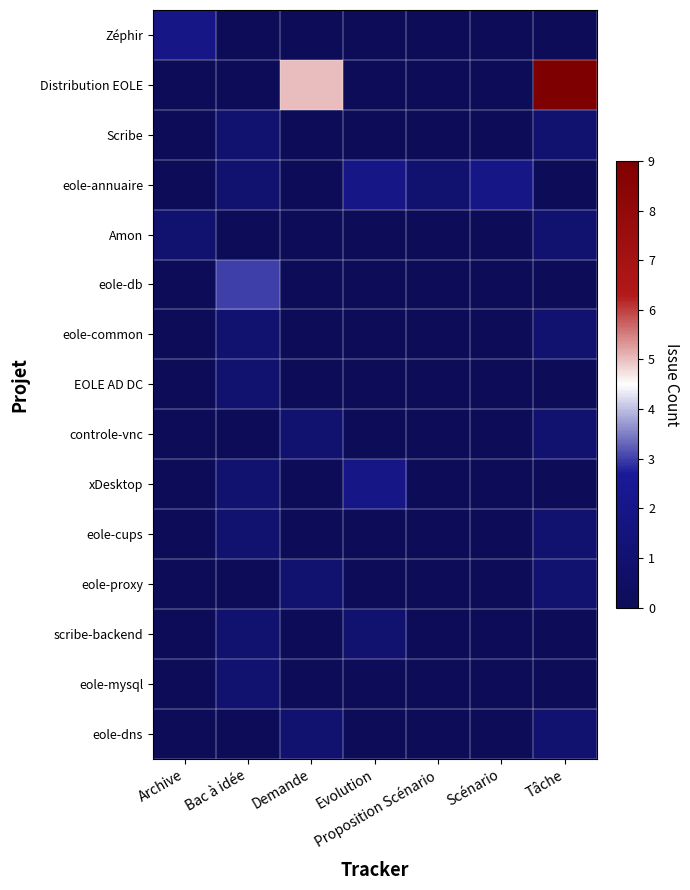

List the series in order of their peak value, highest first.

Distribution EOLE, eole-db, Zéphir, eole-annuaire, xDesktop, Scribe, Amon, eole-common, EOLE AD DC, controle-vnc, eole-cups, eole-proxy, scribe-backend, eole-mysql, eole-dns